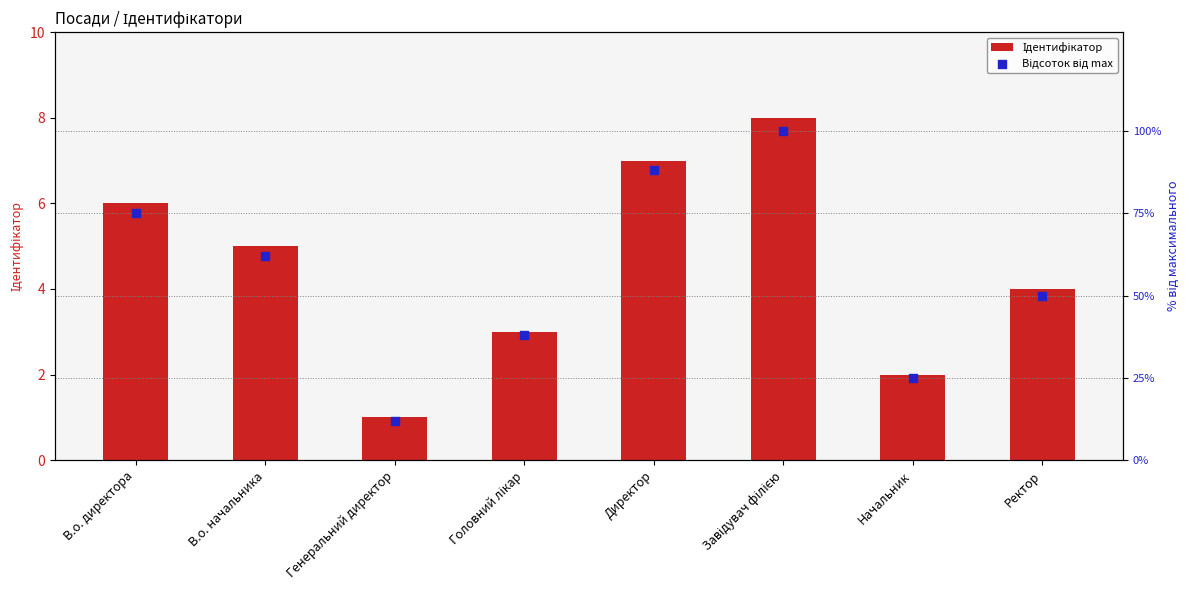

Which series has the largest total across all categories?

Відсоток від max